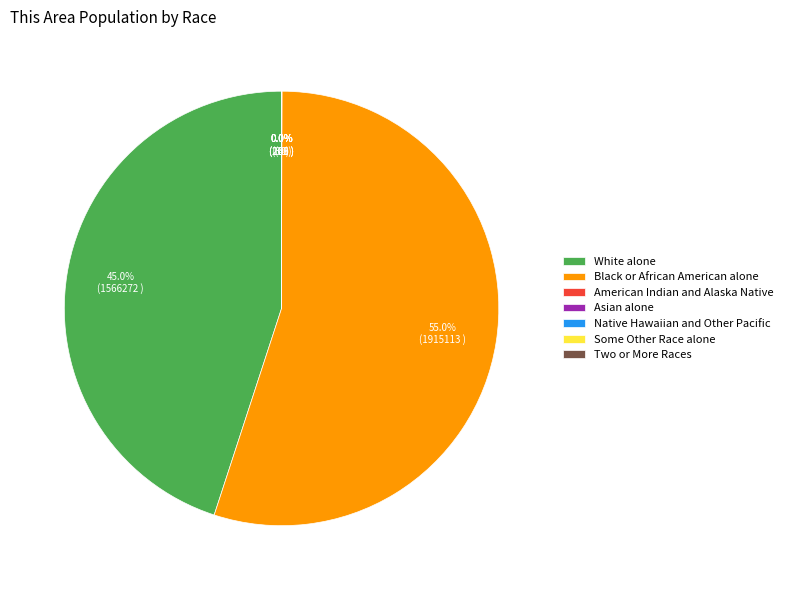

Which slice is the largest?

Black or African American alone